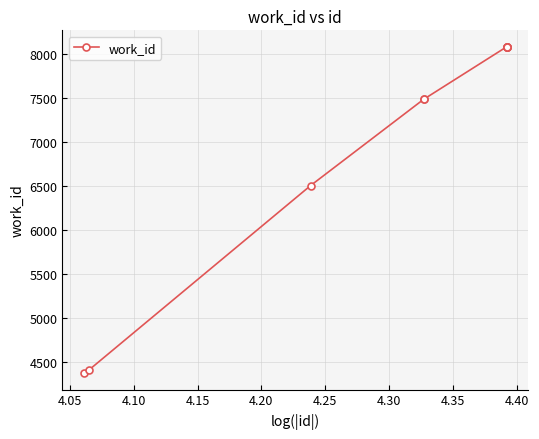

What is the sum of all values?

70711